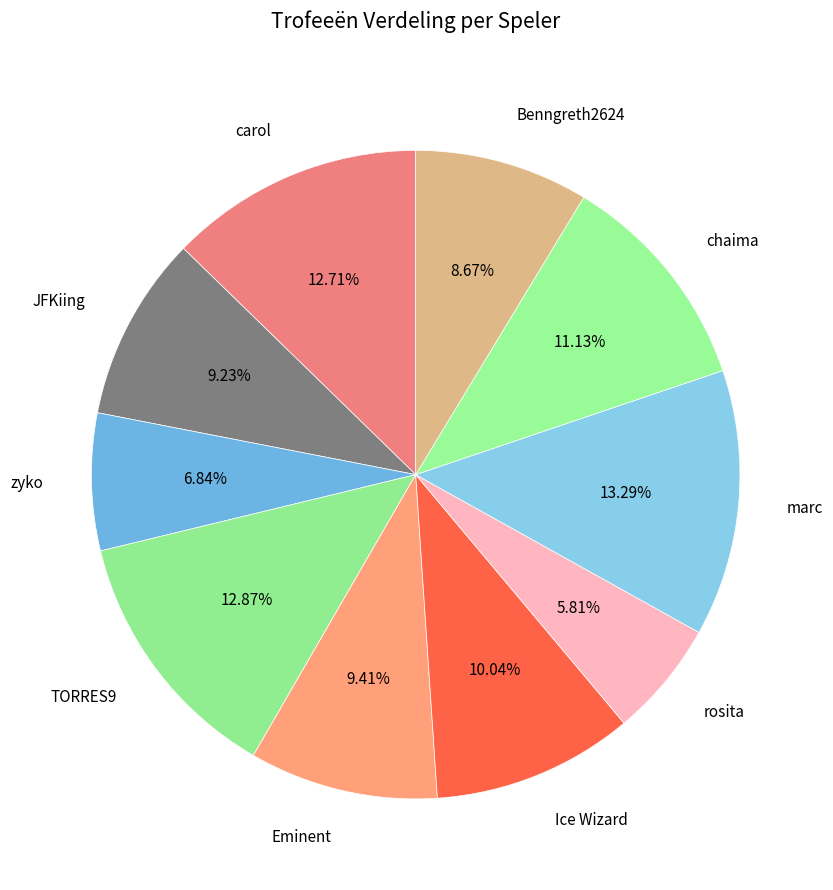

What percentage is the JFKiing slice, to the nearest percent?

9%